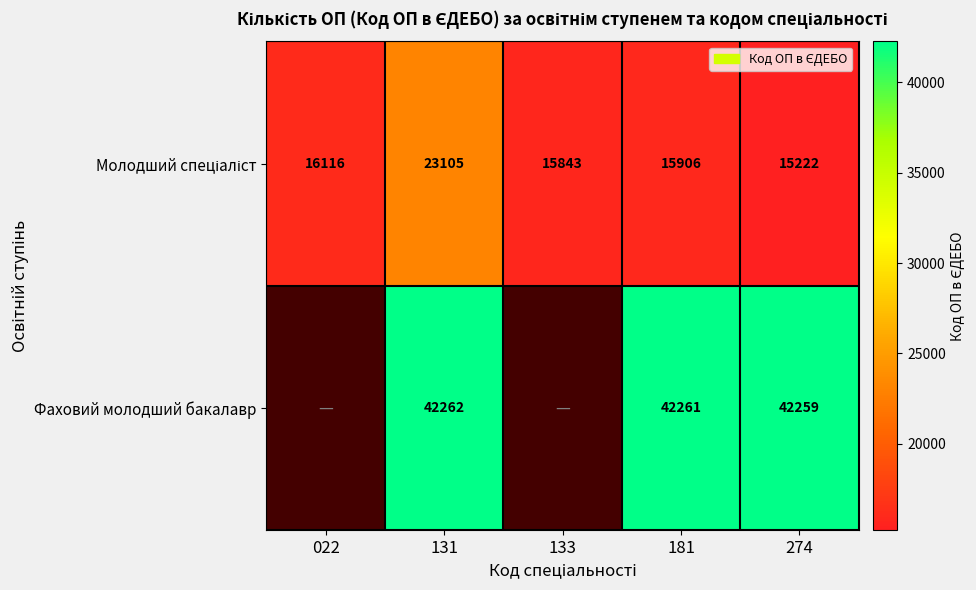

The value of Фаховий молодший бакалавр at 131 is 42262. True or false?

True